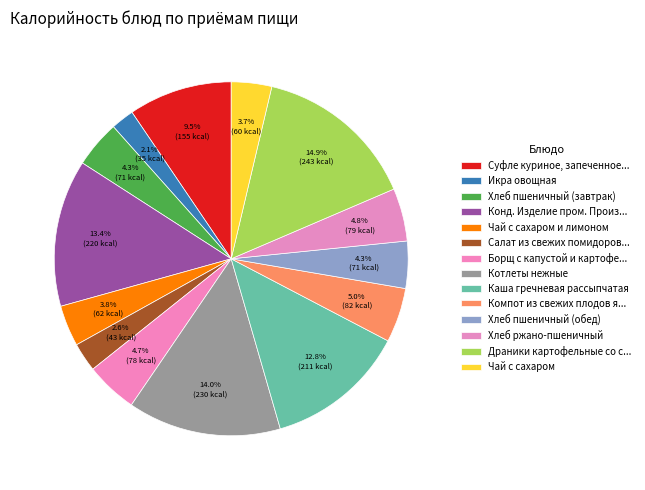

Count the number of slices in the pie.

14